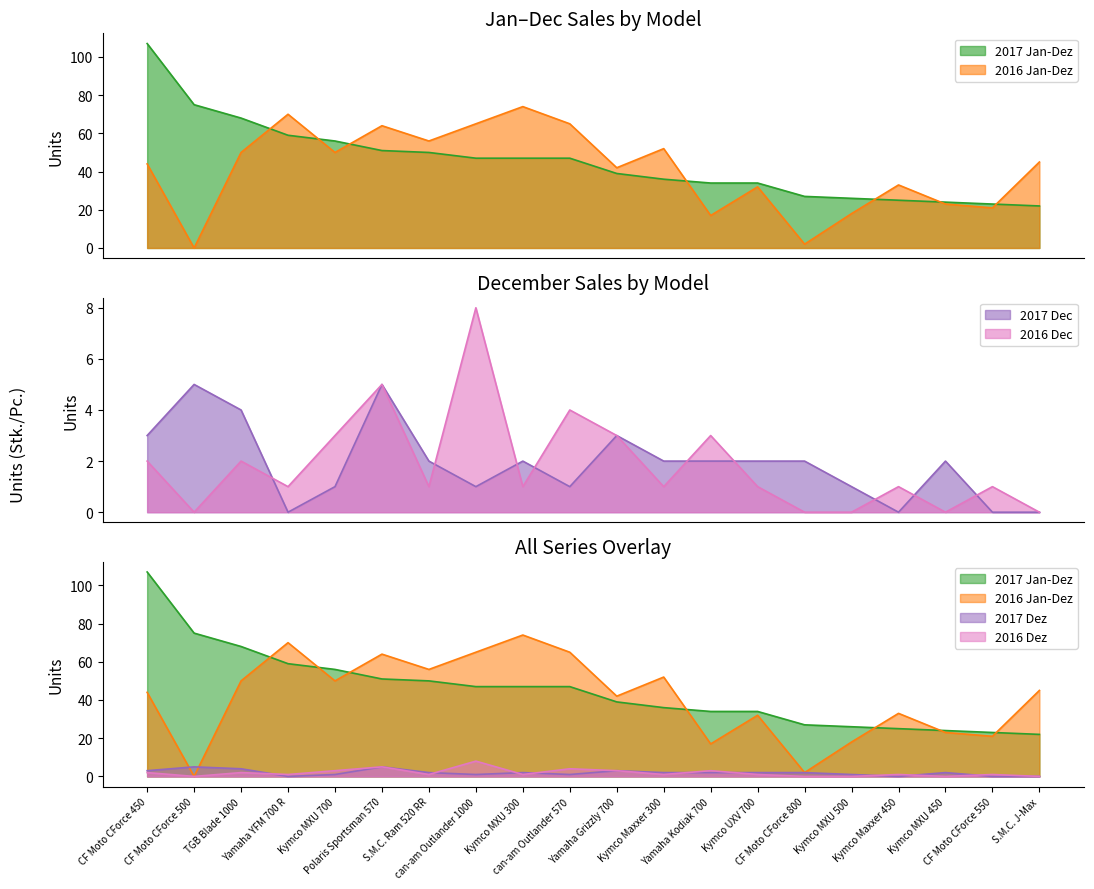

List the labels in order of 2016 Dez value, largest first.

can-am Outlander 1000, Polaris Sportsman 570, can-am Outlander 570, Kymco MXU 700, Yamaha Grizzly 700, Yamaha Kodiak 700, CF Moto CForce 450, TGB Blade 1000, Yamaha YFM 700 R, S.M.C. Ram 520 RR, Kymco MXU 300, Kymco Maxxer 300, Kymco UXV 700, Kymco Maxxer 450, CF Moto CForce 550, CF Moto CForce 500, CF Moto CForce 800, Kymco MXU 500, Kymco MXU 450, S.M.C. J-Max